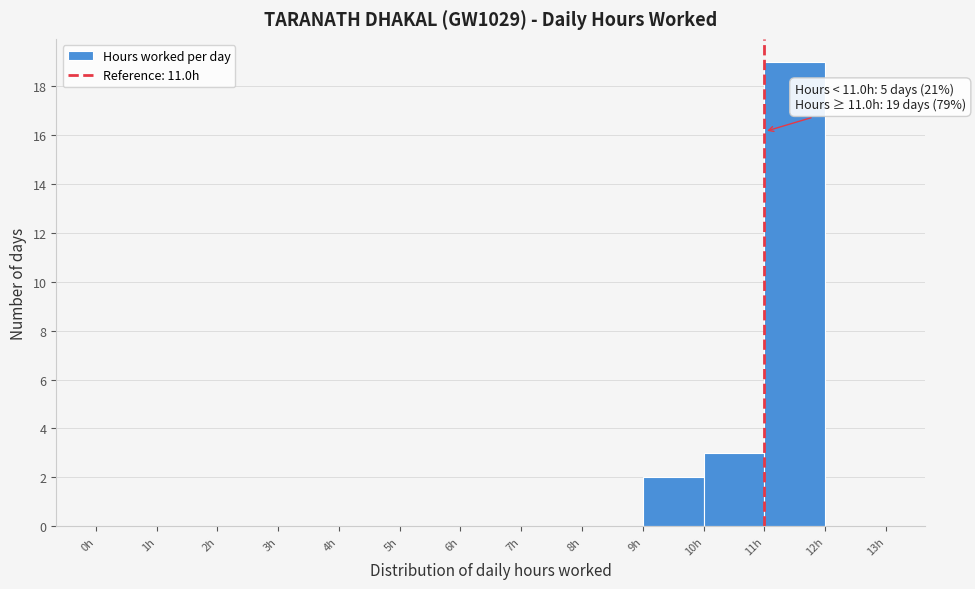

Over which range of the x-axis is the bar tallest?

11 to 12